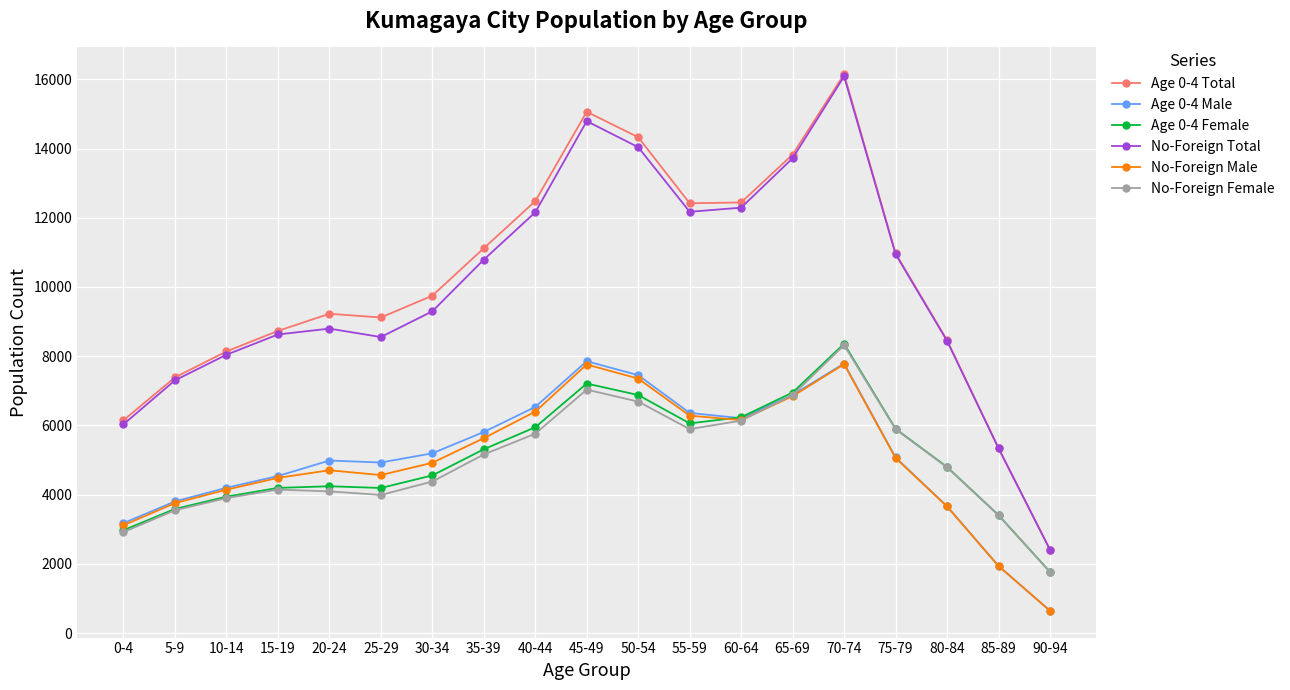

True or false: No-Foreign Female and Age 0-4 Total intersect in this chart.

False